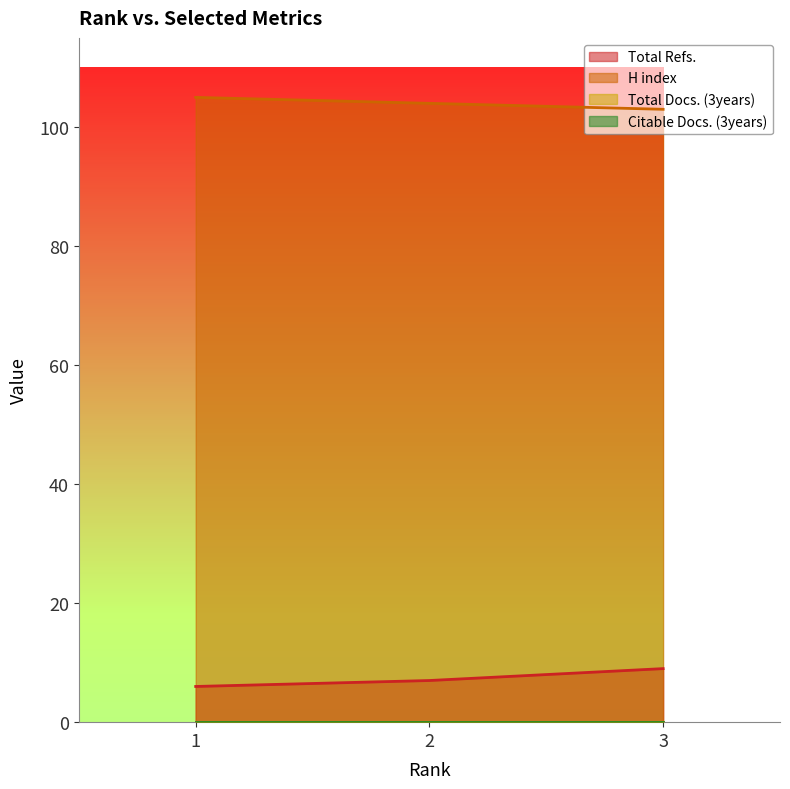

What is the spread (max minus min) of values at 3?

94